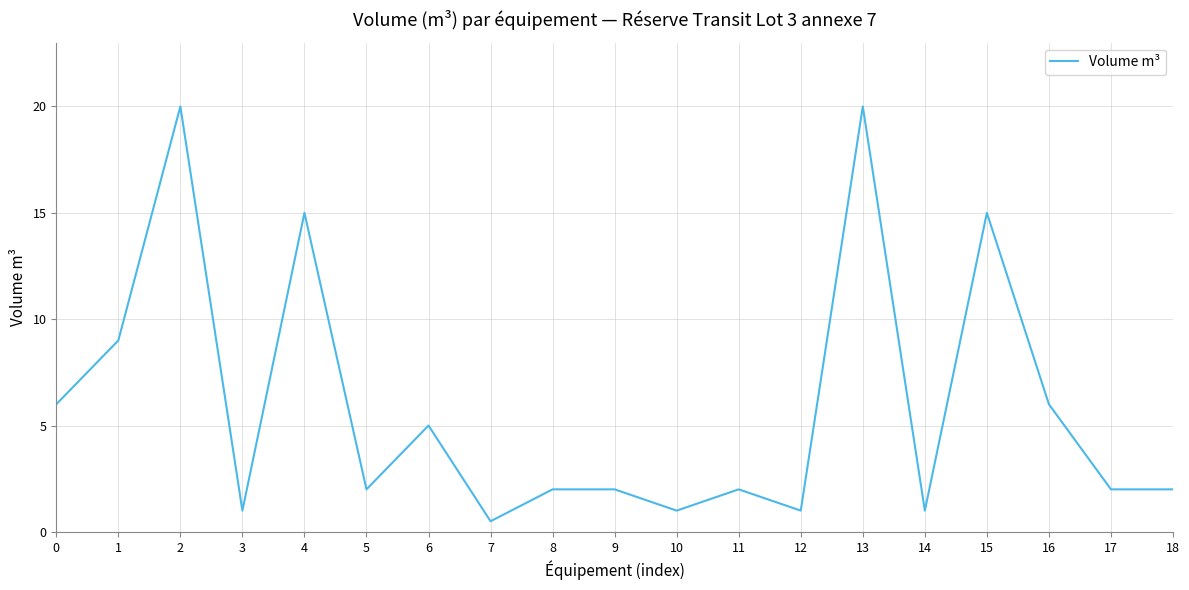

Which has a higher value, 2 or 5?

2